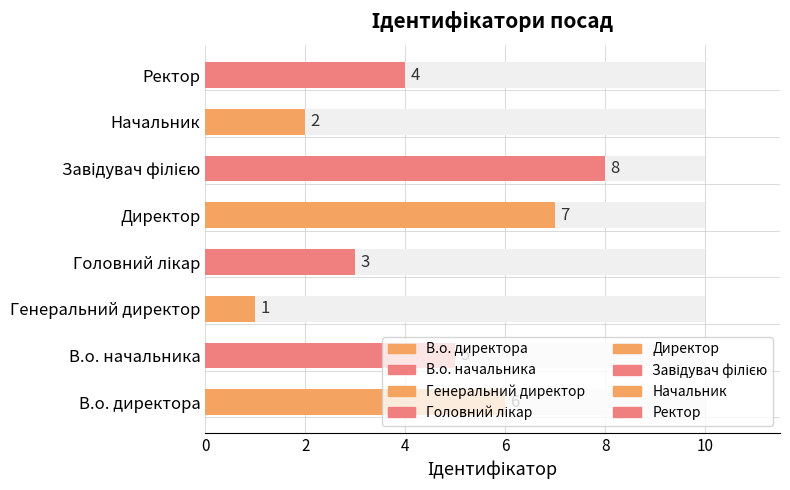

How many values are between 3 and 7?

5